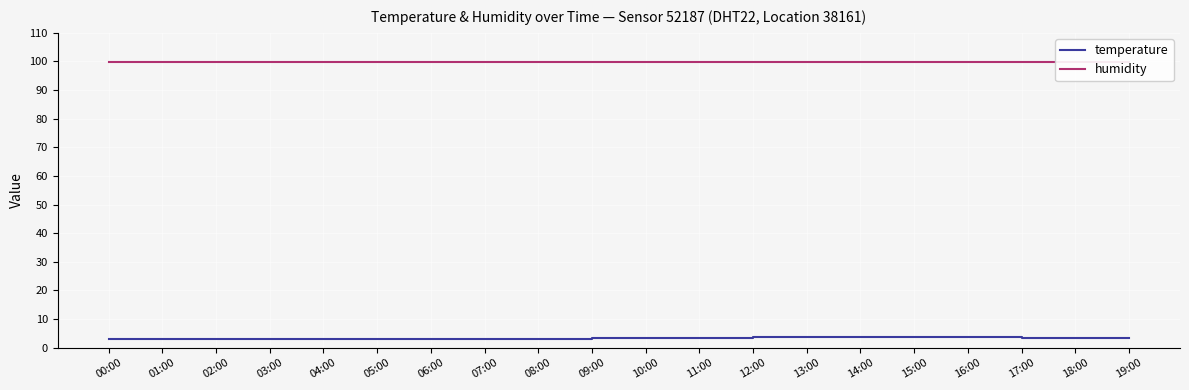

Which series changed the most between 10:00 and 14:00?

temperature